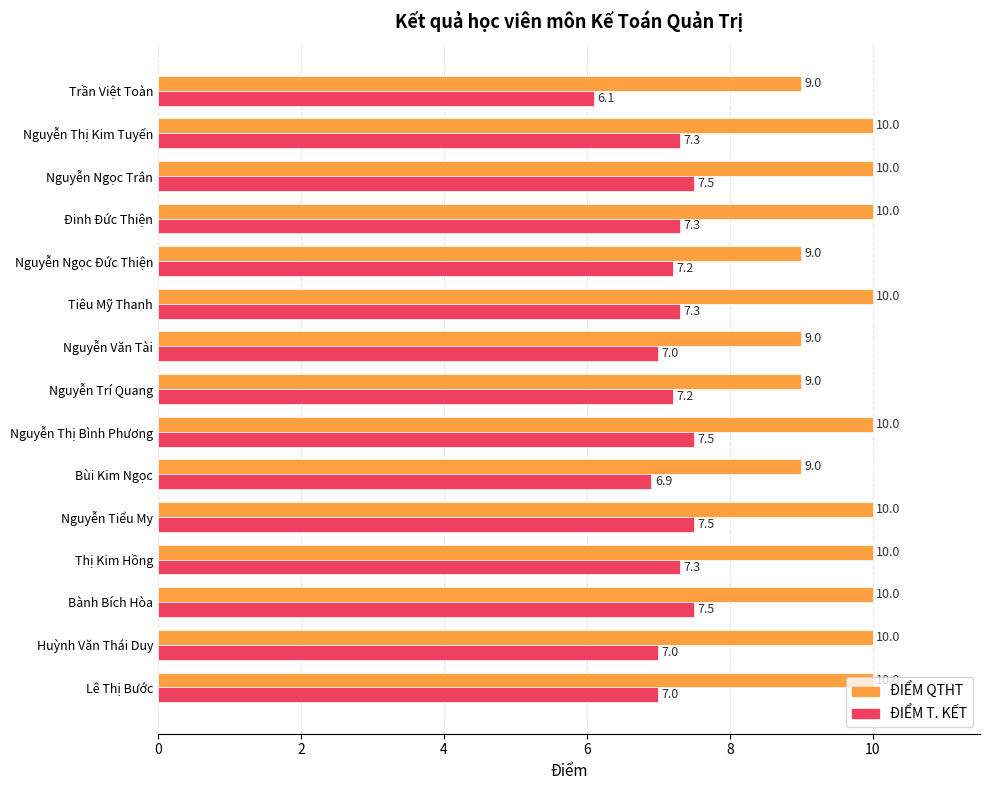

Which series changed the most between Nguyễn Tiểu My and Bùi Kim Ngọc?

ĐIỂM QTHT